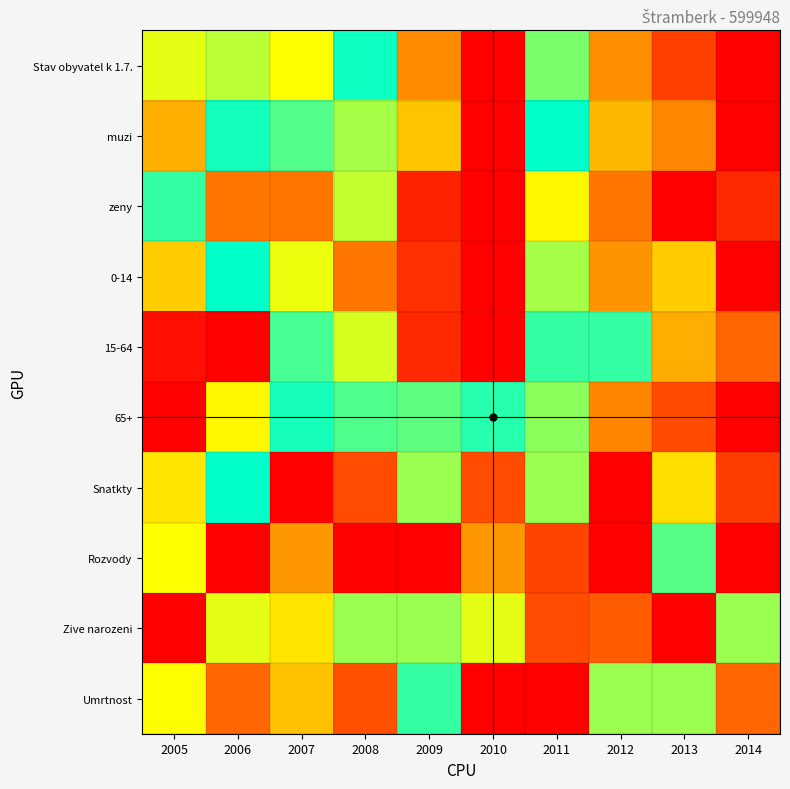

What is the spread (max minus min) of values at 2009?

0.6